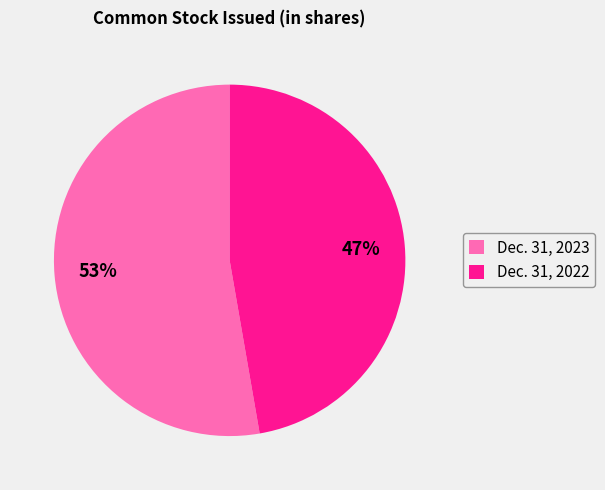

What is the ratio of the value at Dec. 31, 2023 to the value at Dec. 31, 2022?

1.1